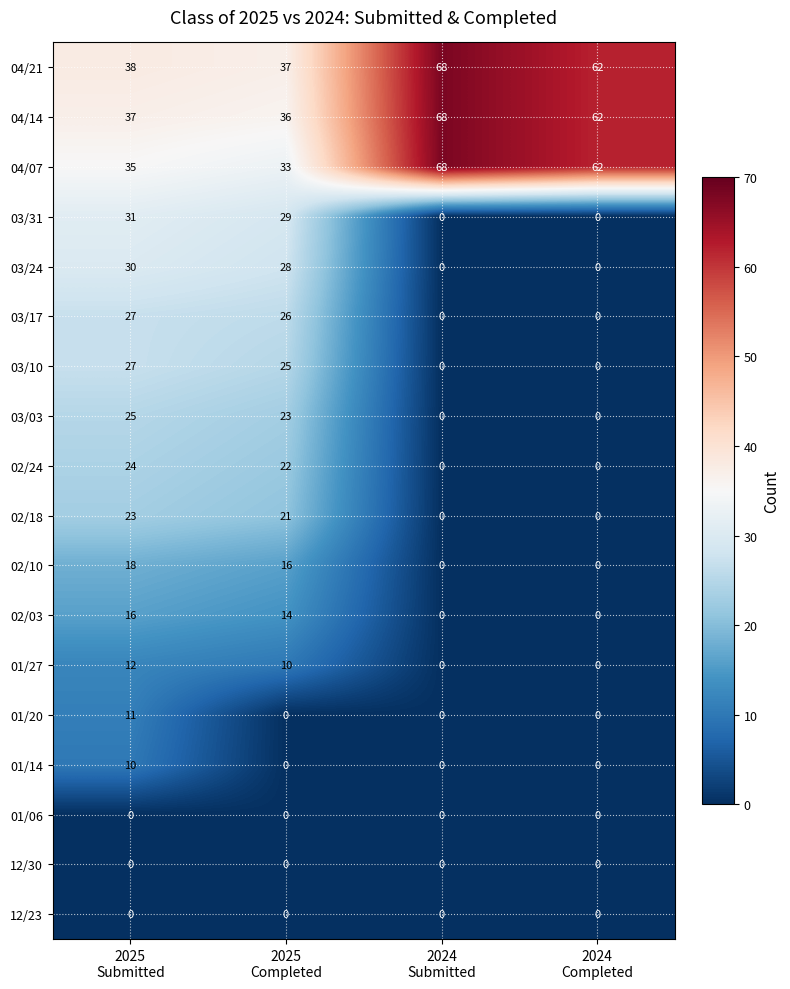

Which series has the widest spread of values?

04/07